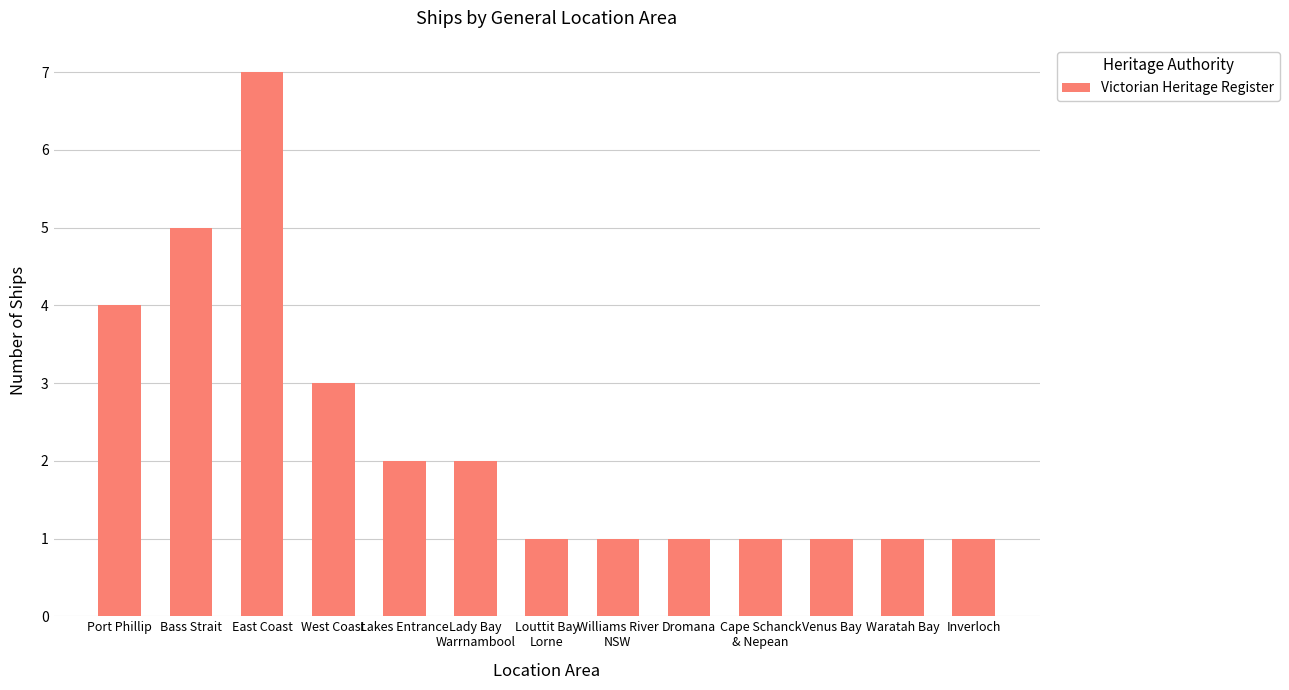

True or false: the data shows 7 at East Coast.

True